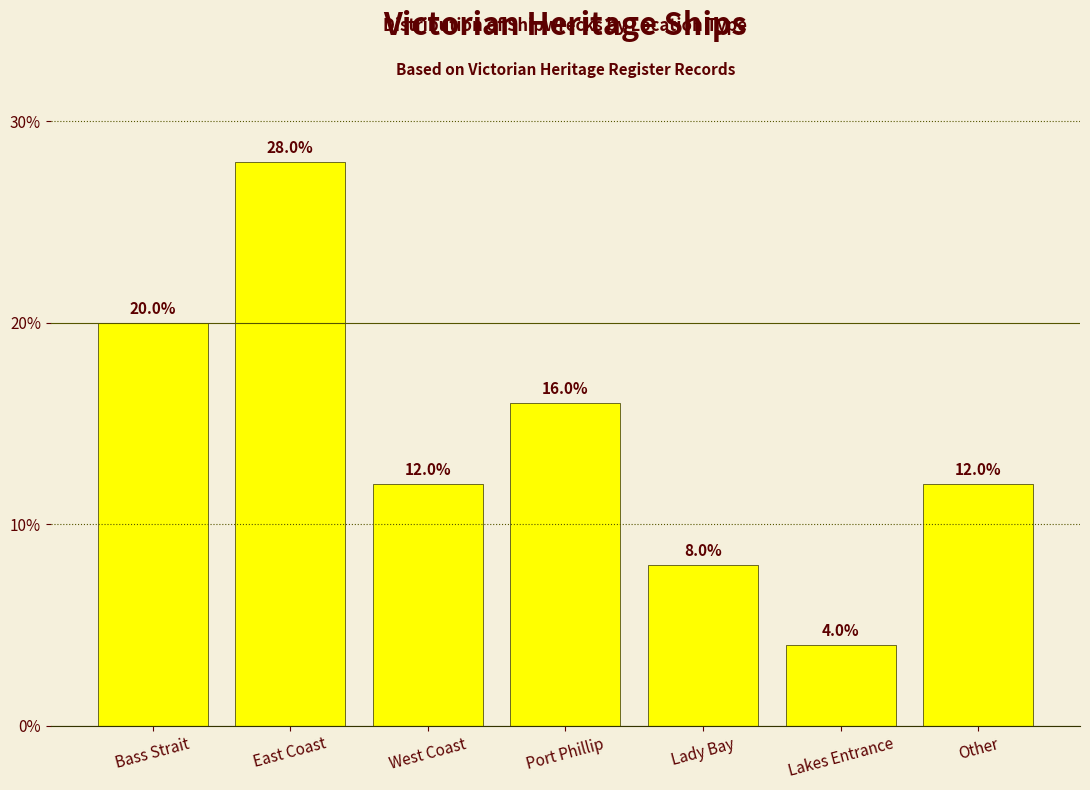

Reading left to right, transcribe all the data shown in this chart.

20.0	28.0	12.0	16.0	8.0	4.0	12.0